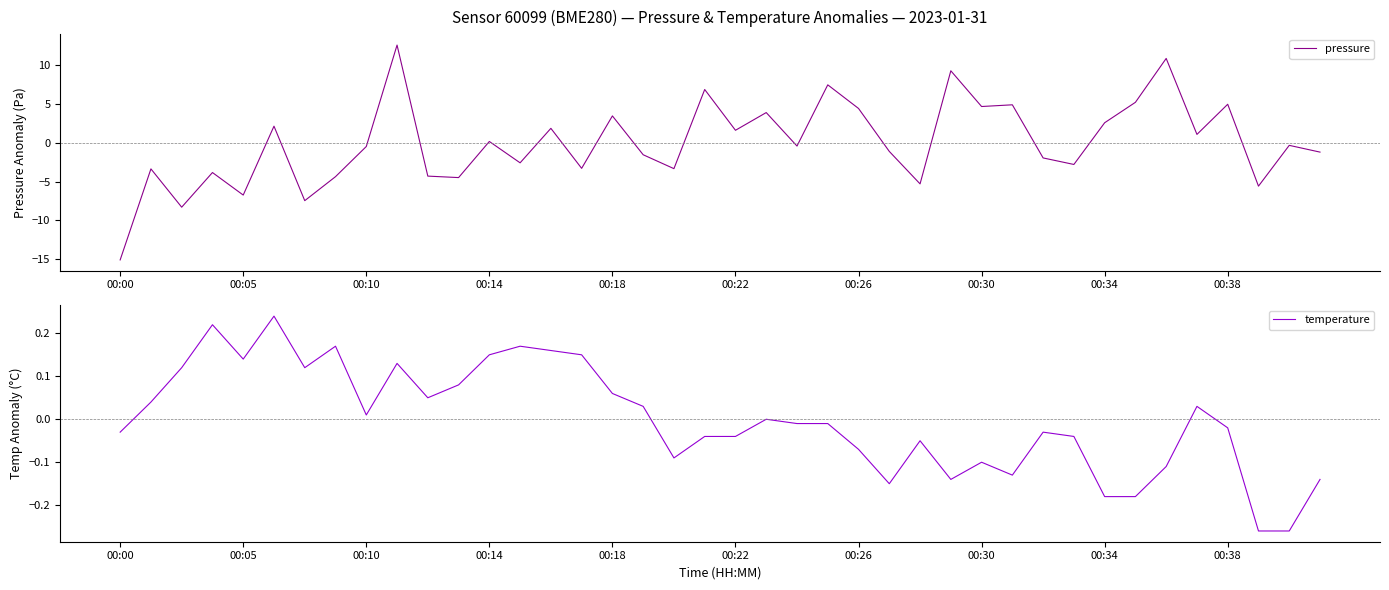

True or false: pressure has a value of -15.1 at 00:00.

True